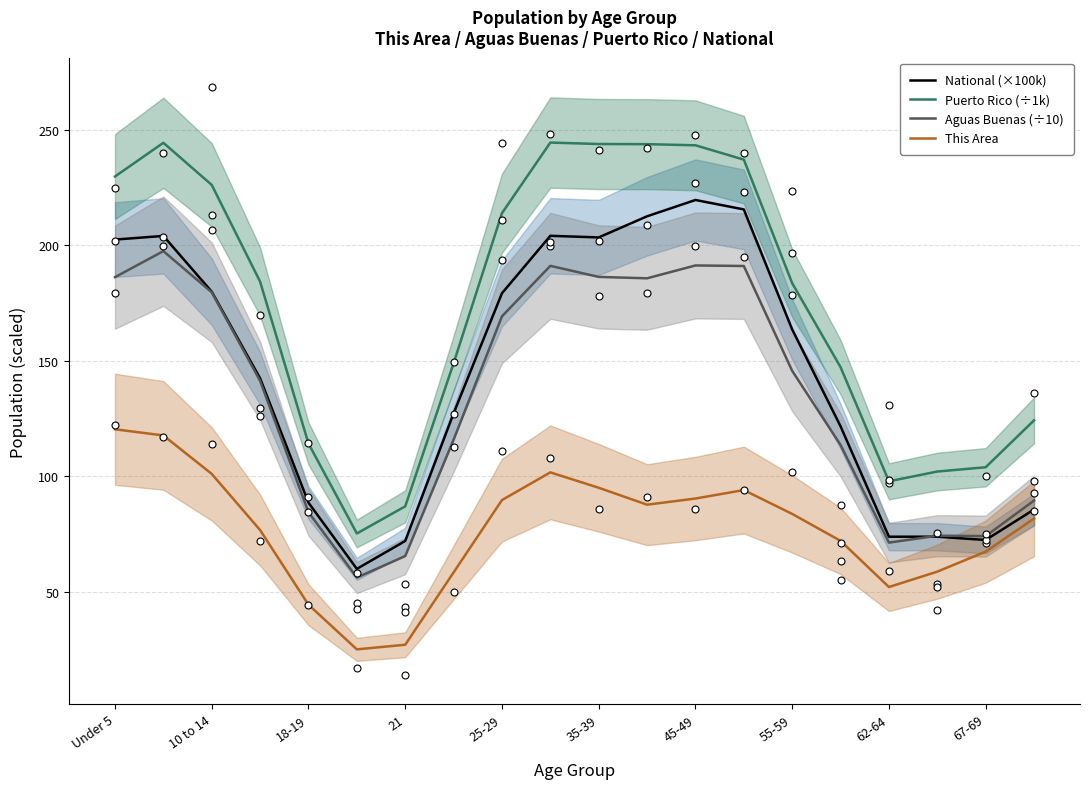

Which series contains the highest Y value?

Puerto Rico (÷1k)